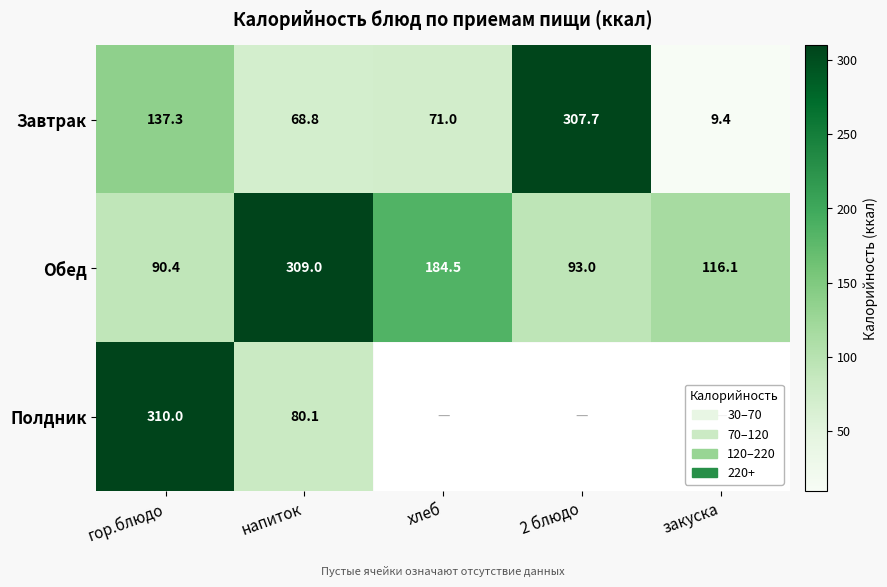

How many series are shown in this chart?

3